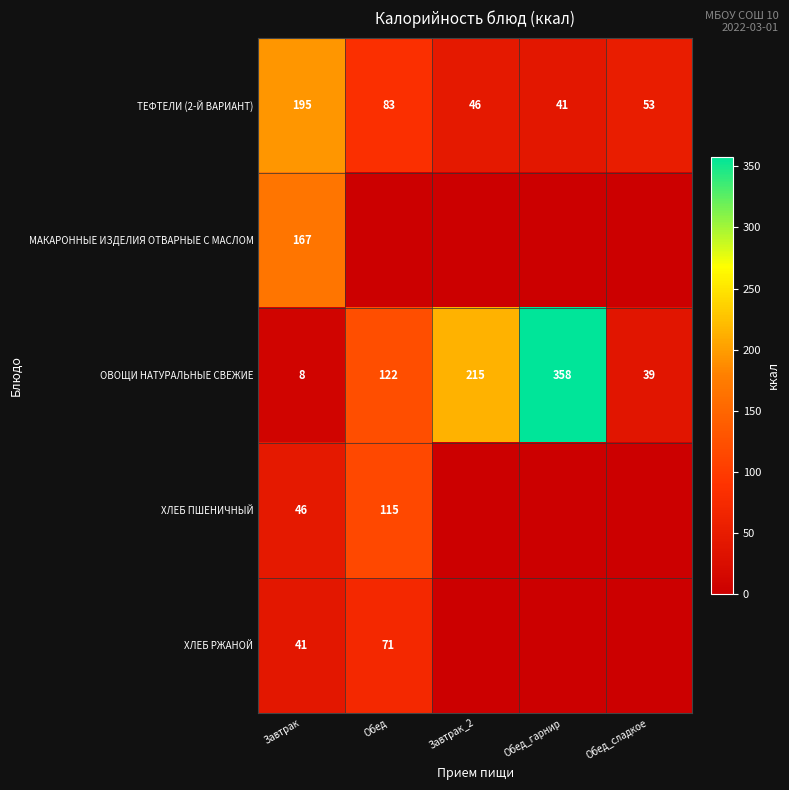

At which category does the chart reach its peak across all series?

Обед_гарнир